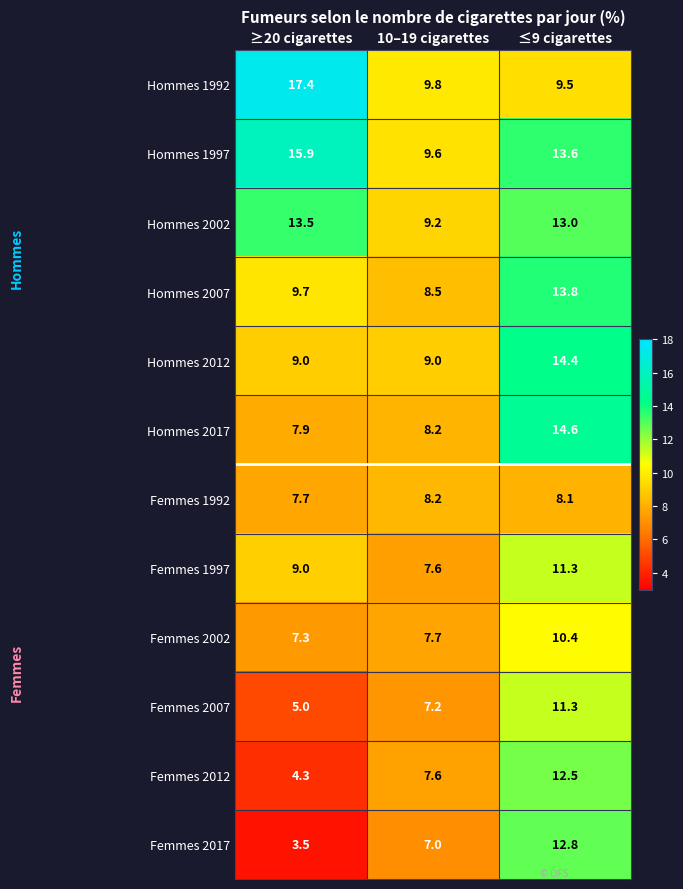

What is the difference between the highest and lowest values at ≥20 cigarettes?

13.9